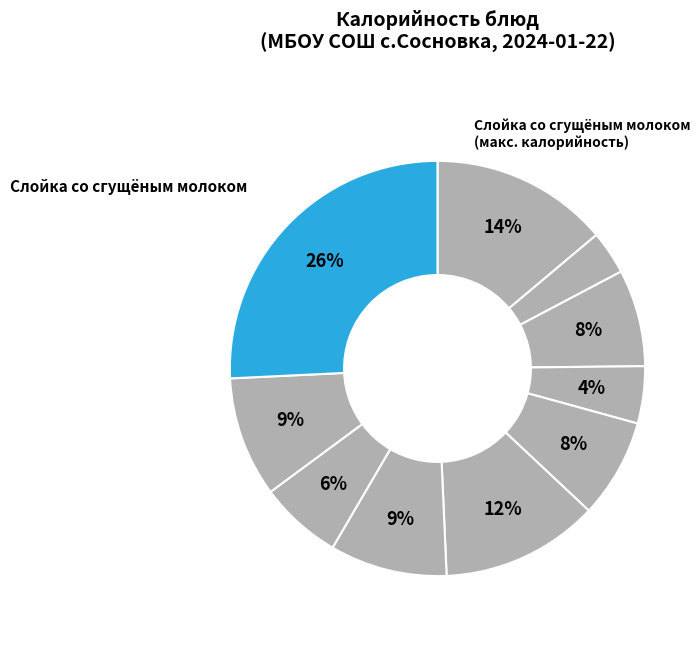

How many segments does this pie chart have?

10